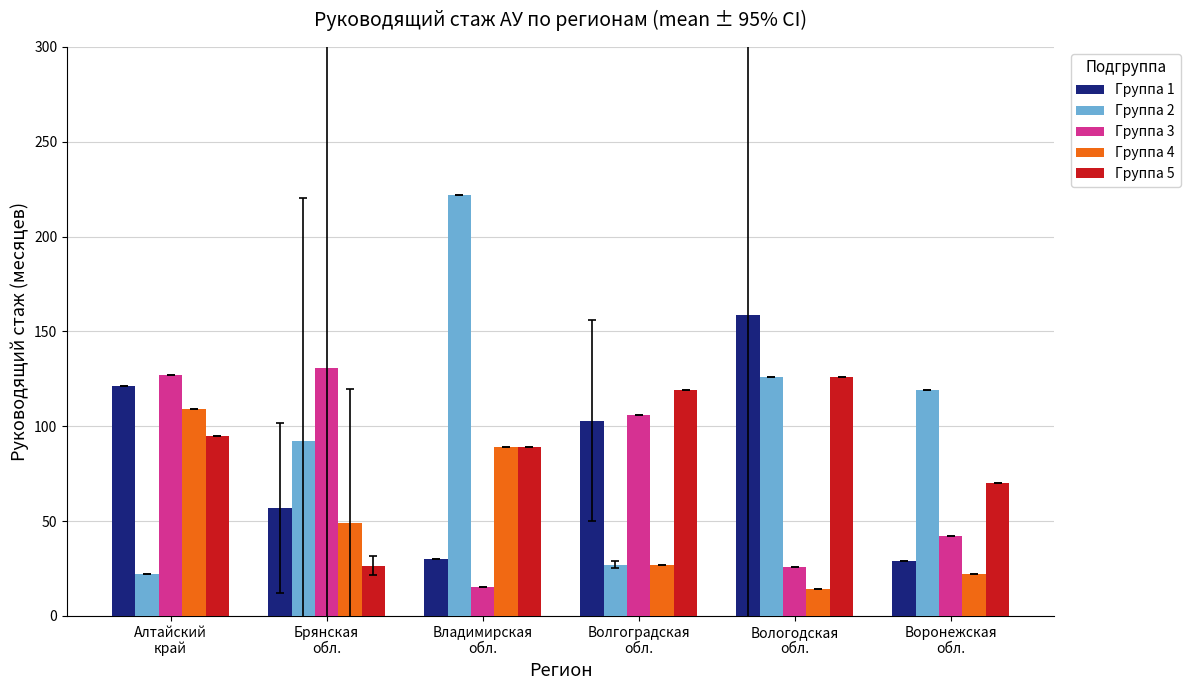

What are all the series names shown in the legend?

Группа 1, Группа 2, Группа 3, Группа 4, Группа 5